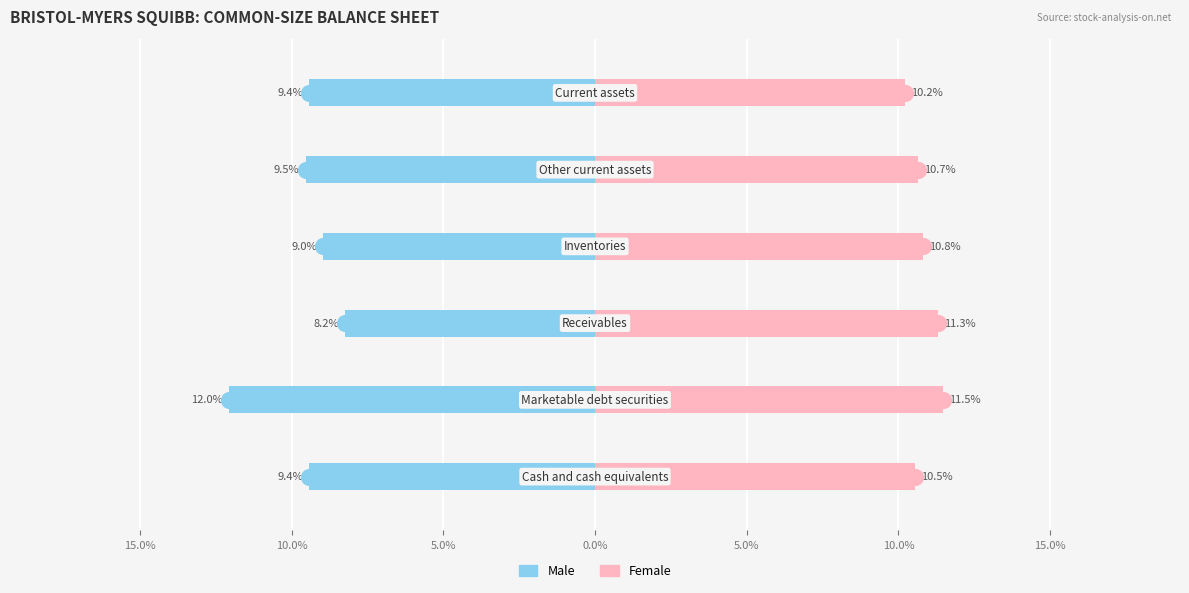

Rank the series at 15.0% from lowest to highest value.

Male, Female